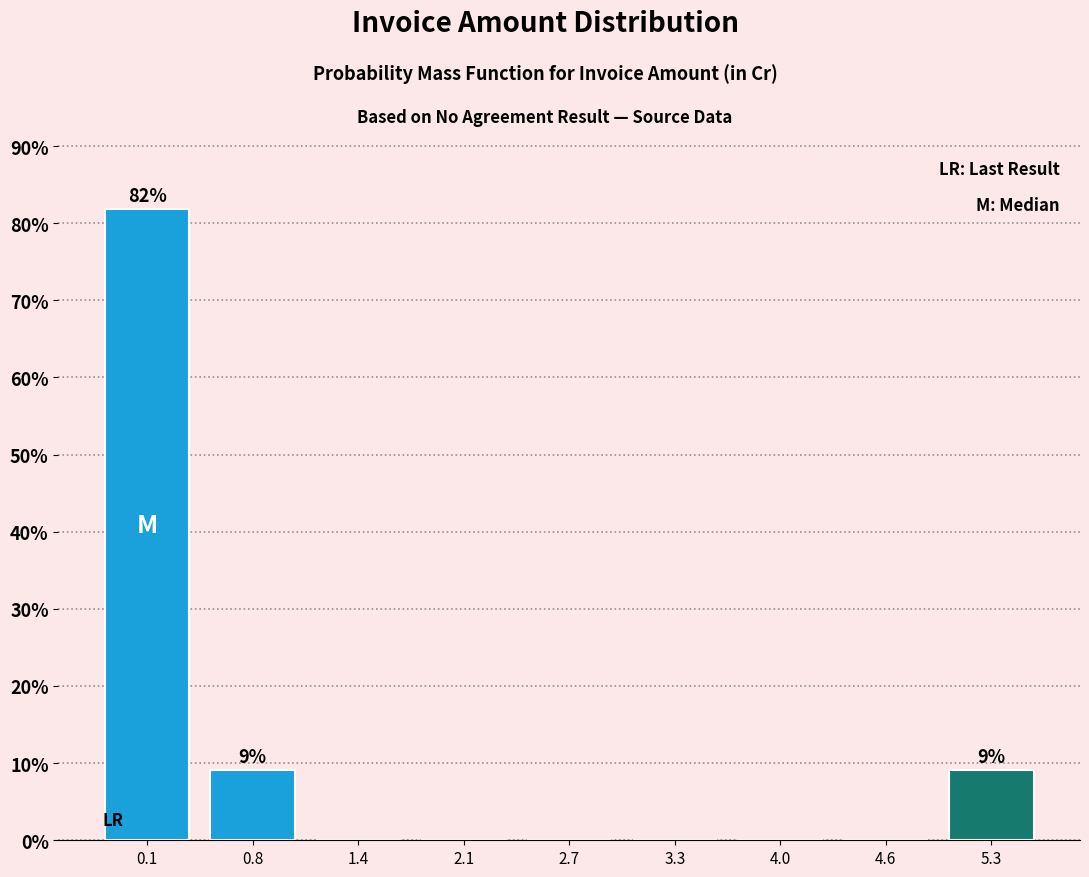

Over which range of the x-axis is the bar tallest?

-0.2 to 0.4